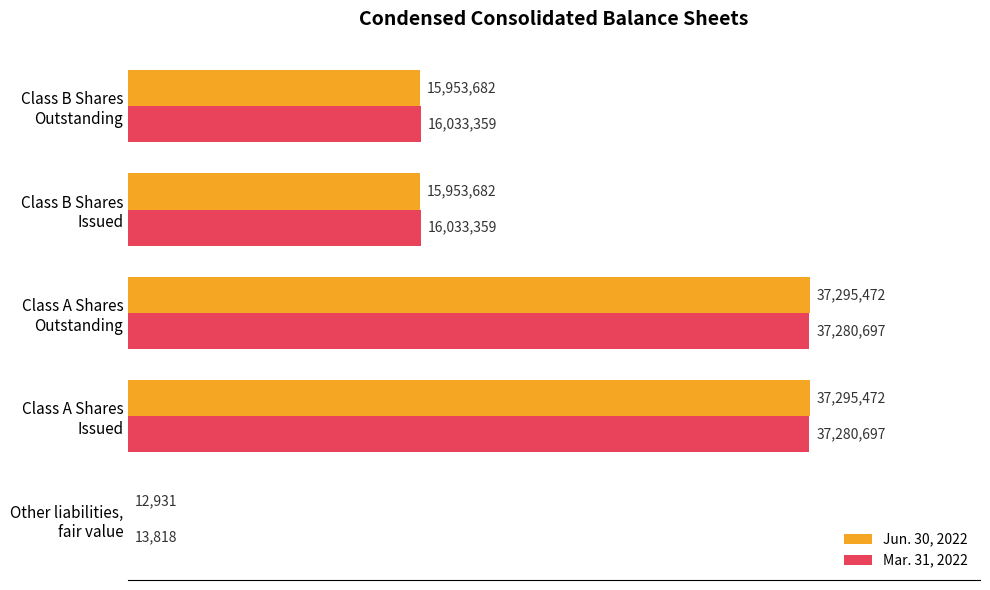

What is the highest value of the Jun. 30, 2022 series?

37295472